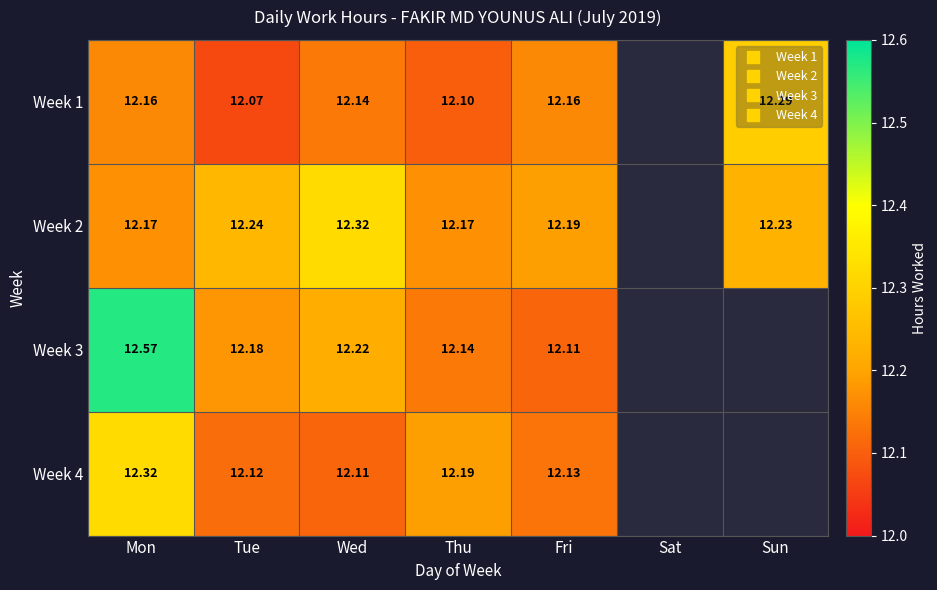

How many values in Week 2 are above zero?

6